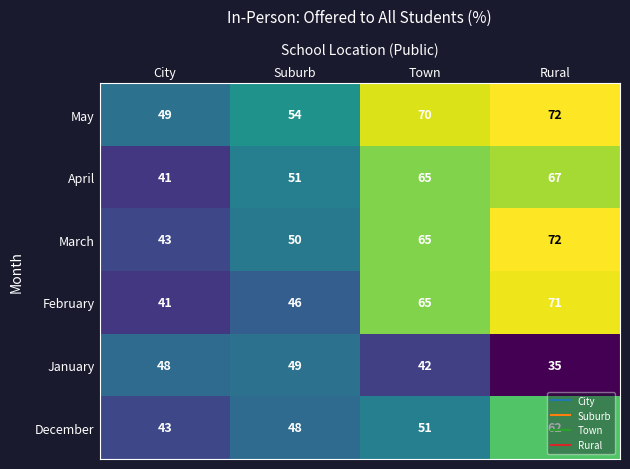

The value of March at City is 68. True or false?

False